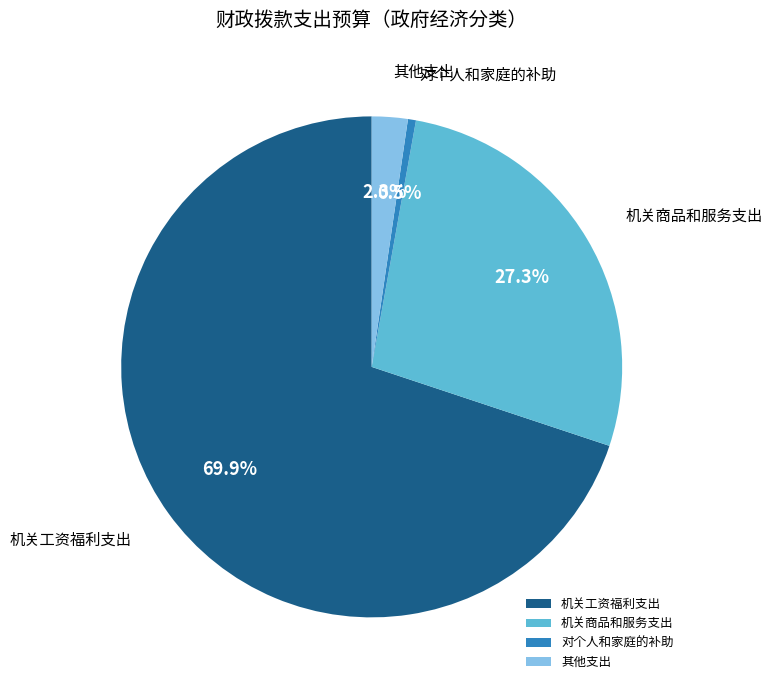

To the nearest percent, what percentage of the pie is 其他支出?

2%